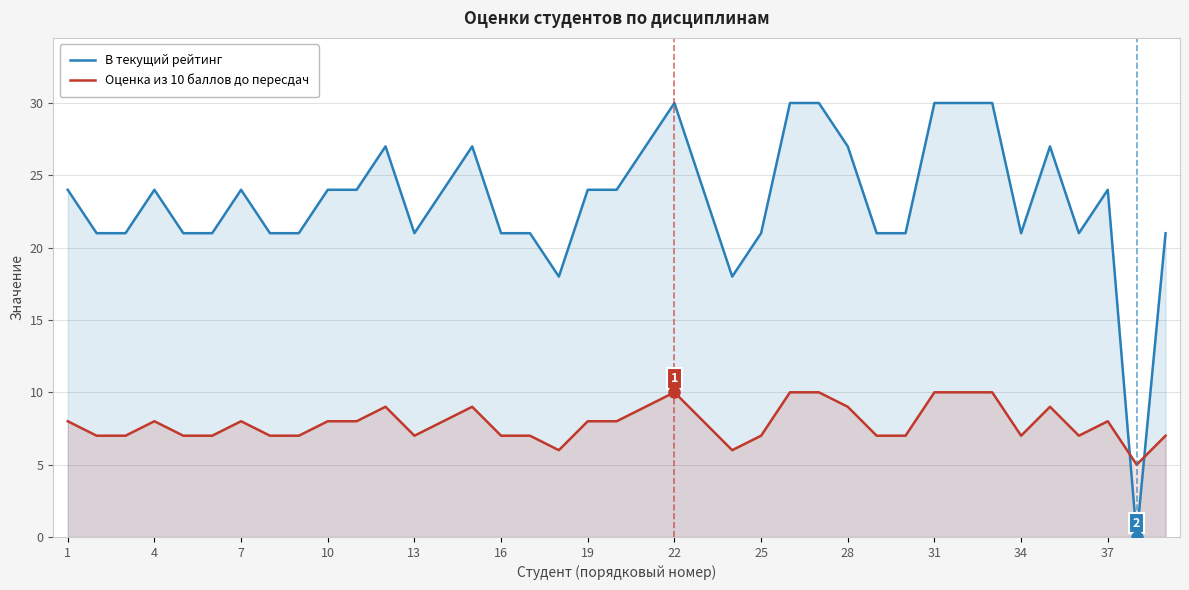

How many interior local peaks does the Оценка из 10 баллов до пересдач series have?

7